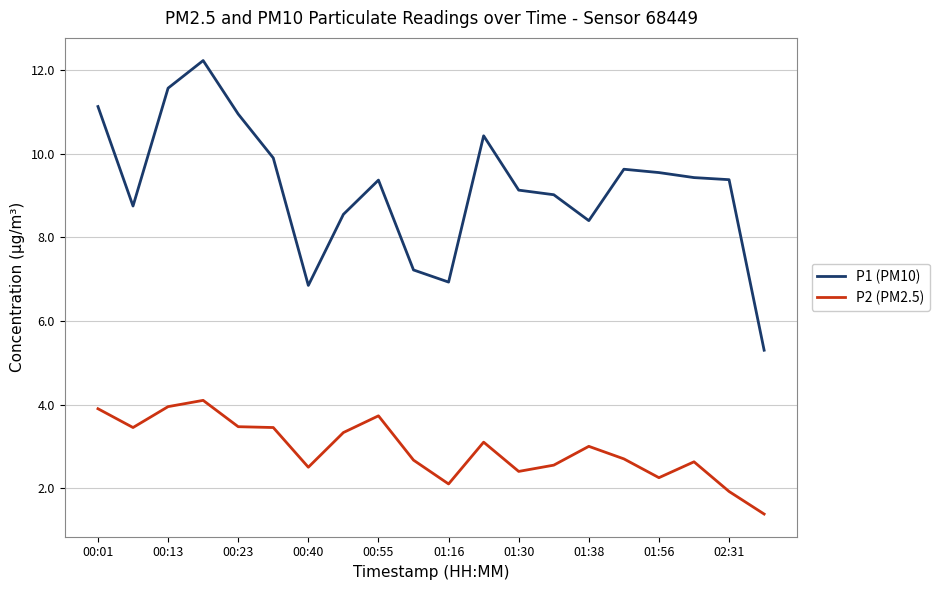

Rank the series by their average value, from lowest to highest.

P2 (PM2.5), P1 (PM10)